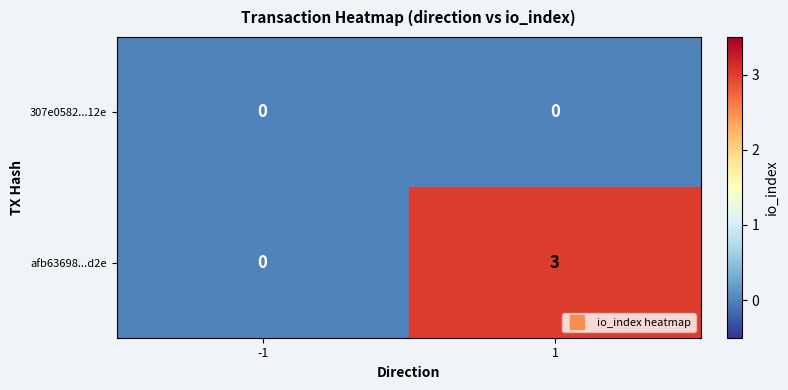

How many series are shown in this chart?

2